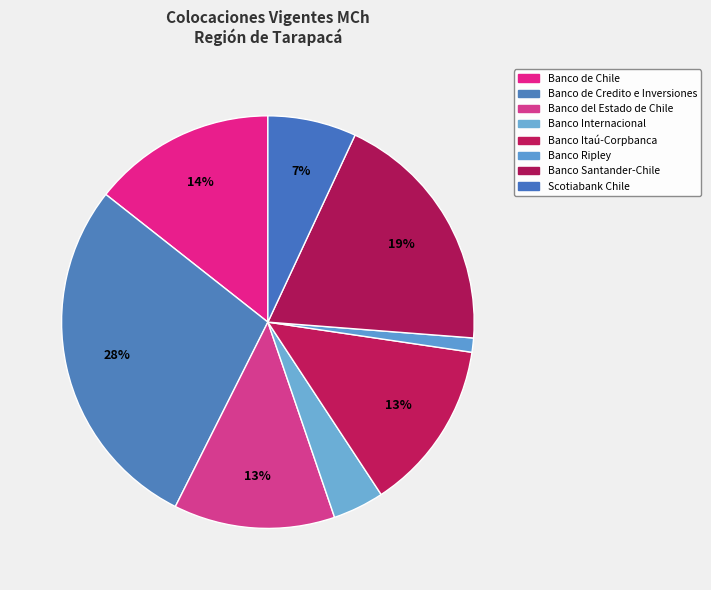

True or false: Banco de Chile accounts for 2% of the total.

False